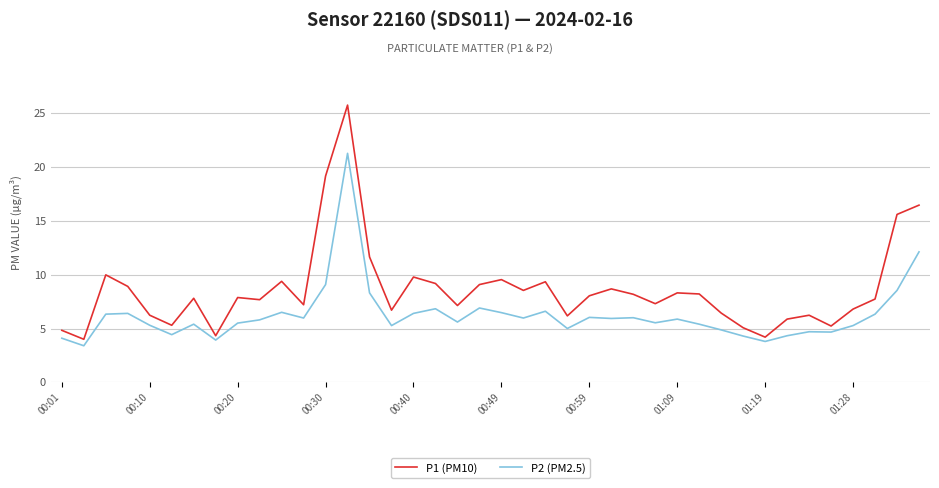

Rank the series by their average value, from lowest to highest.

P2 (PM2.5), P1 (PM10)